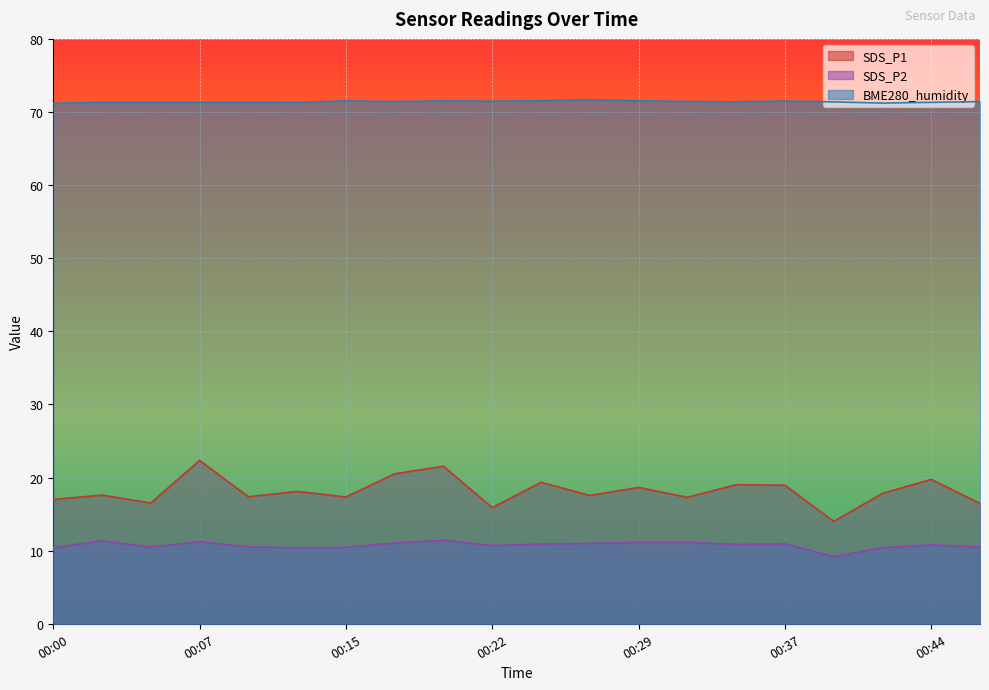

What is the sum of the BME280_humidity values at 00:12 and 00:44?

142.6